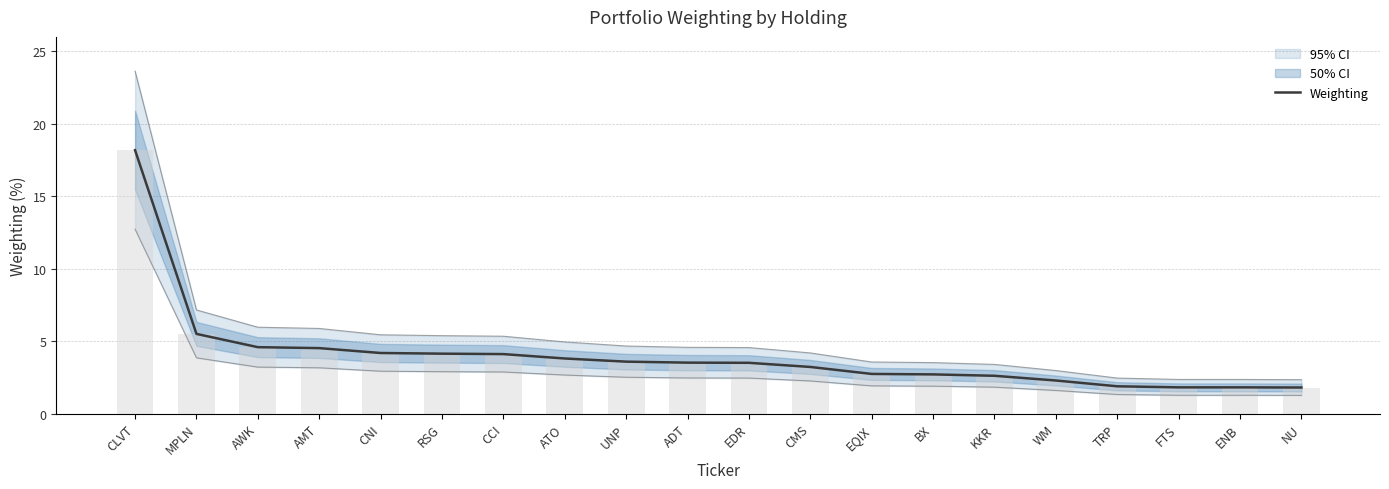

What is the difference between the maximum and minimum values?

16.4